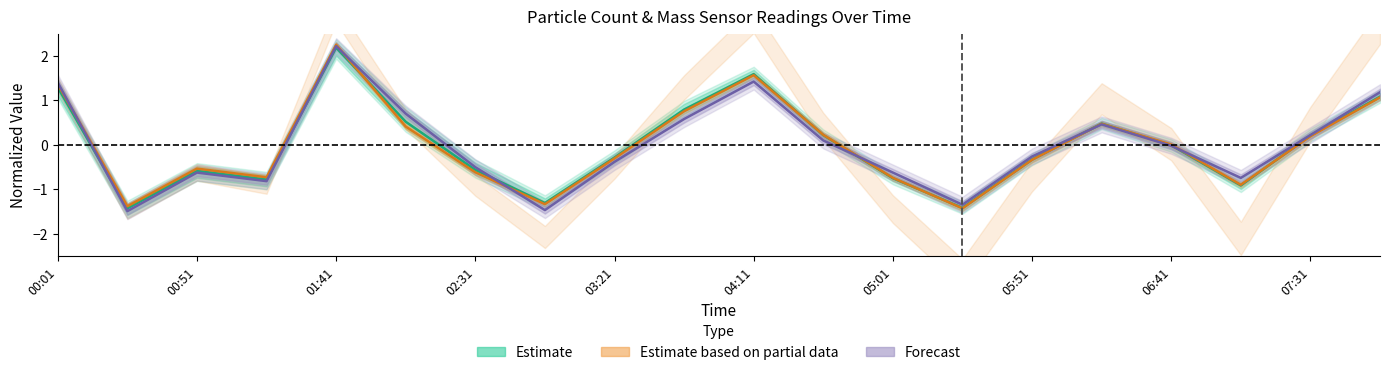

At how many categories does at least one series exceed 0?

10